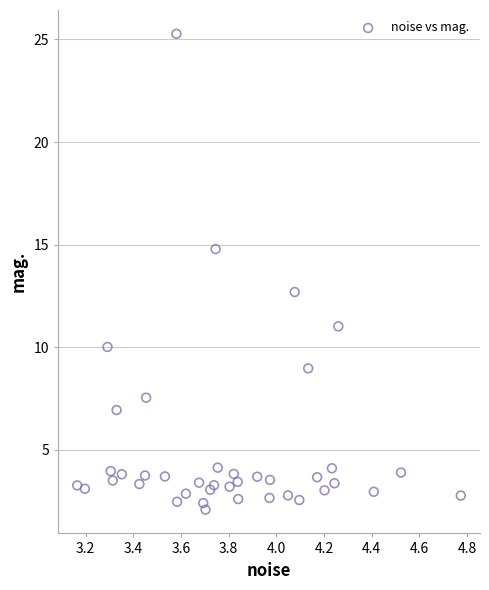

What Y value in the scatter plot is closest to 13?

12.7